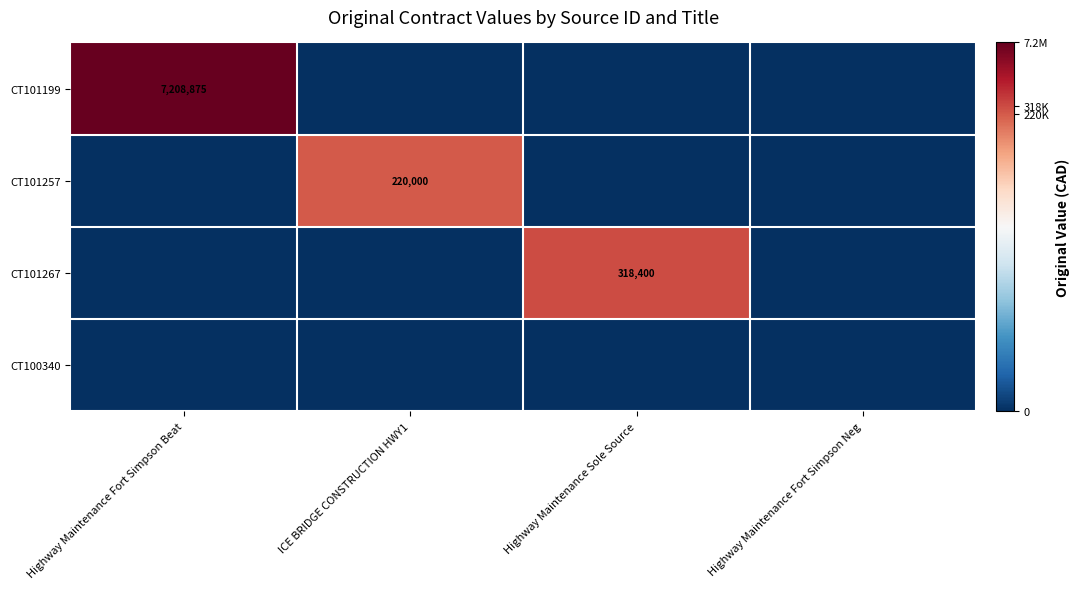

The CT101267 series shows 318400 at Highway Maintenance Sole Source. True or false?

True